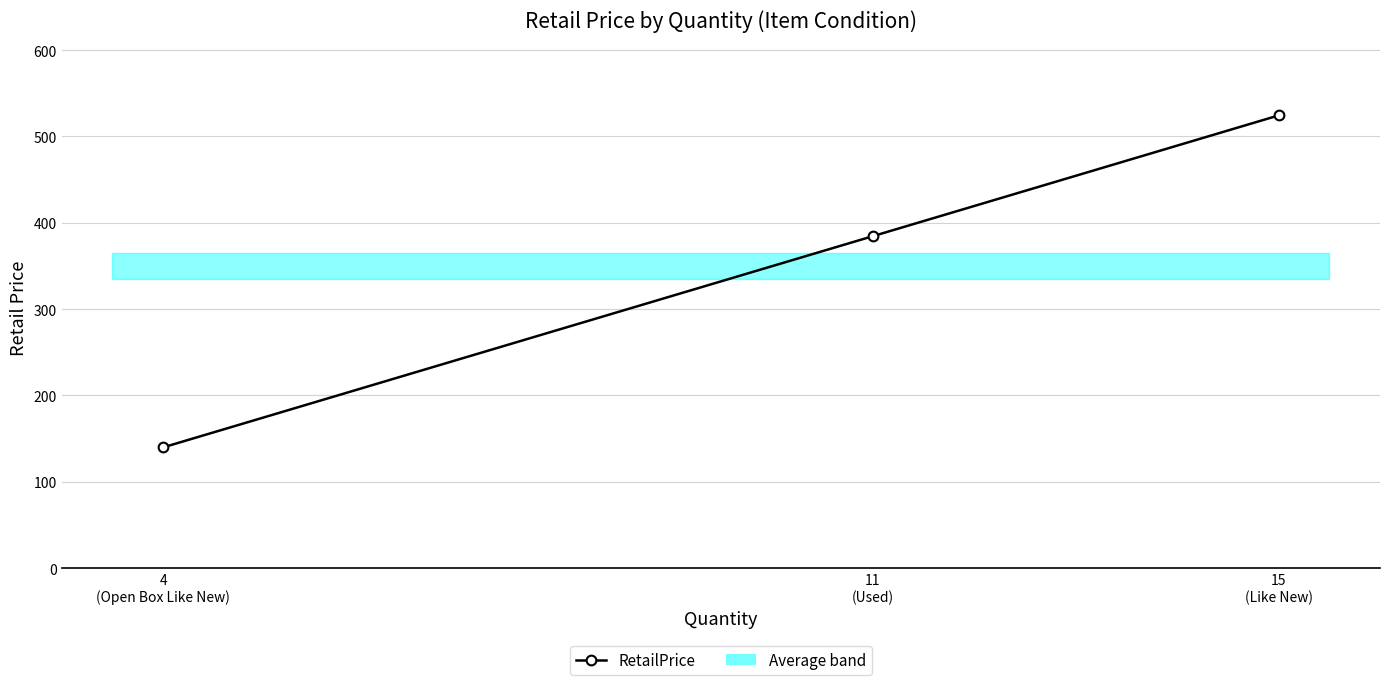

Rank the categories by value from lowest to highest.

4
(Open Box Like New), 11
(Used), 15
(Like New)